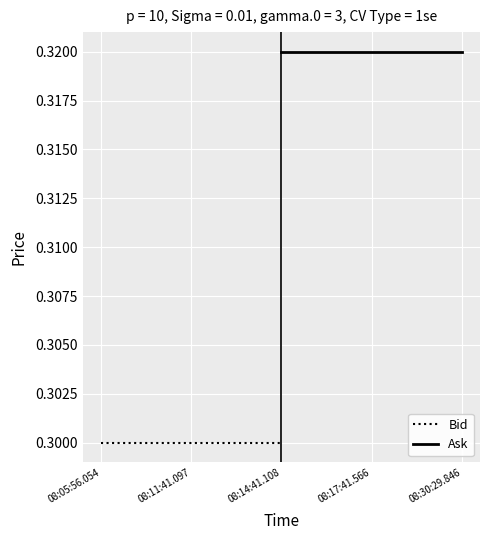

Is it true that Ask equals 0.5 at 08:14:41.108?

False